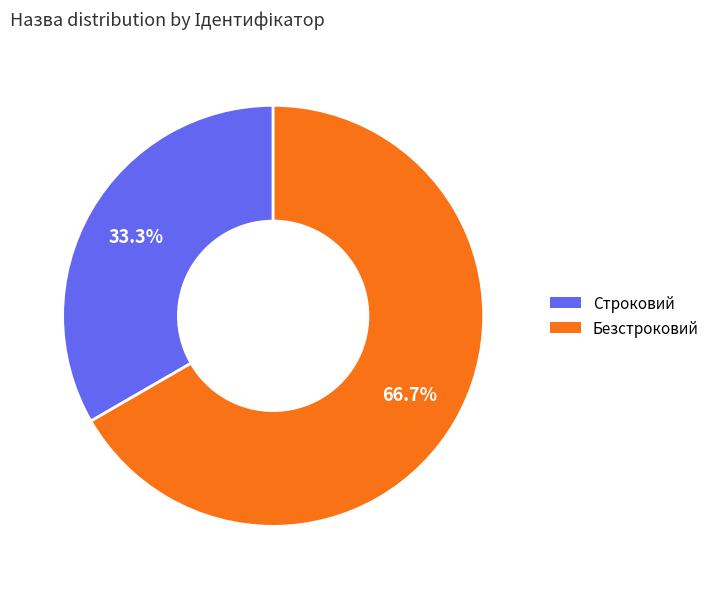

True or false: Строковий accounts for 41% of the total.

False